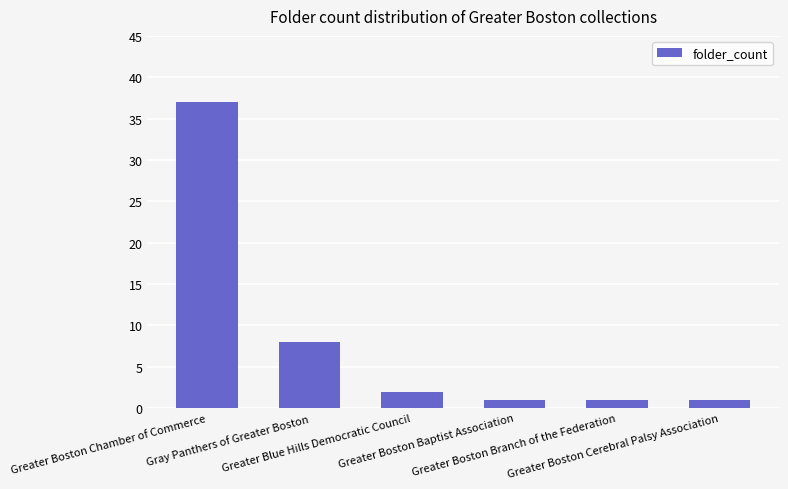

What is the change in value from Greater Boston Chamber of Commerce to Greater Boston Baptist Association?

-36